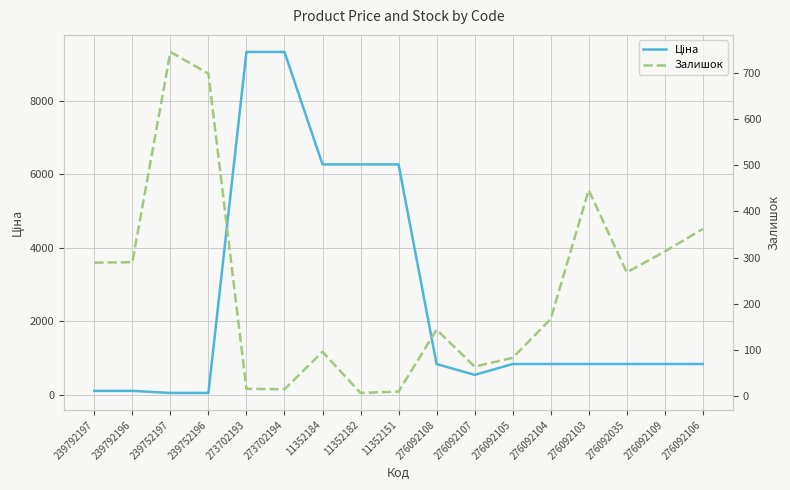

What is the label of the 12th point from the right?

273702194